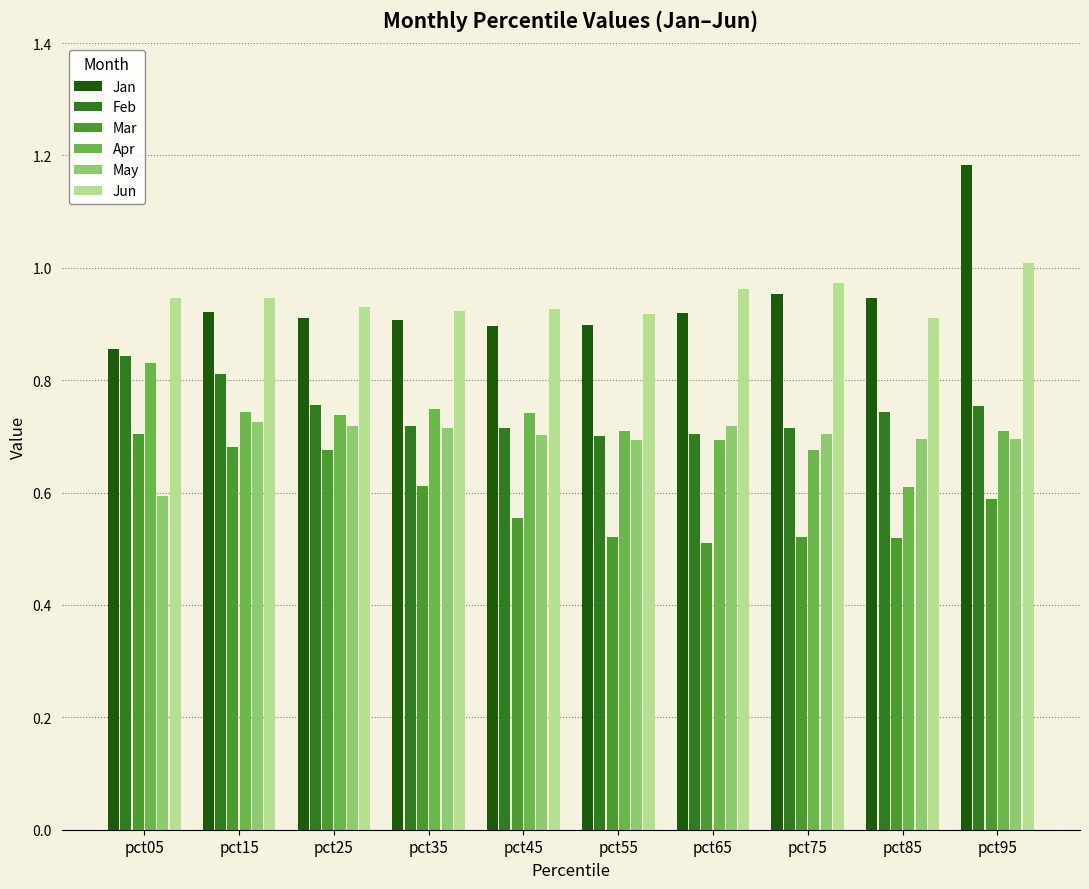

Which label corresponds to the largest value in the chart?

pct95